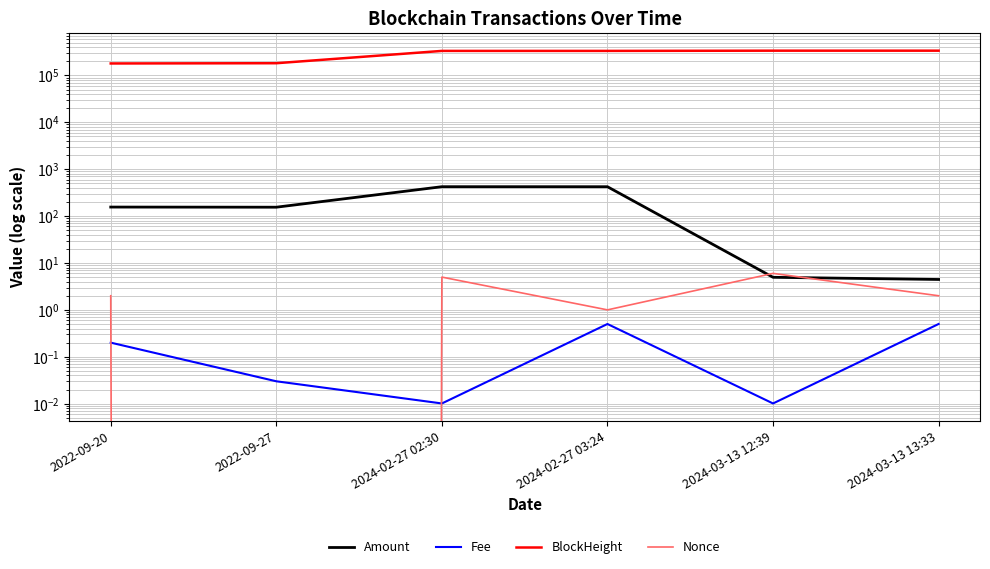

What is the sum of all Amount values?

1166.6